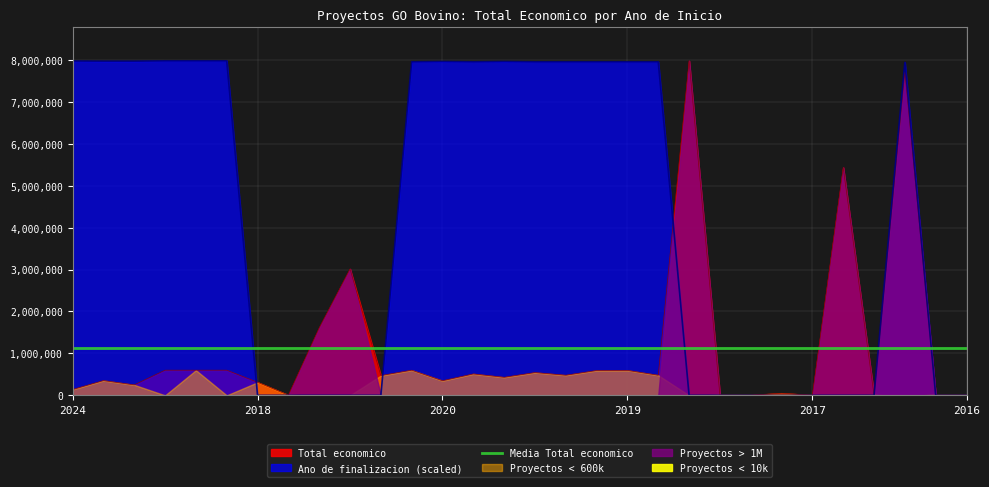

What is the highest value of the Total economico series?

7977125.0